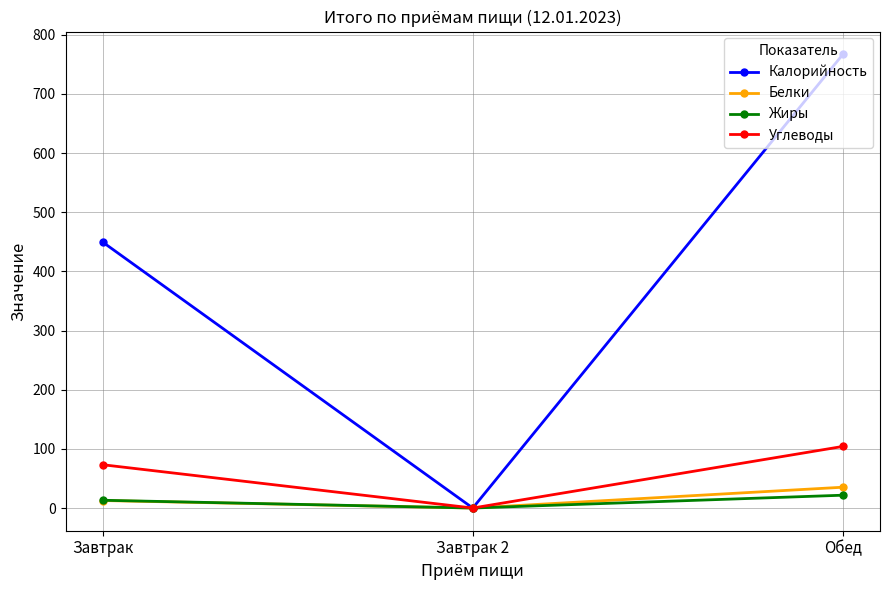

Which label corresponds to the largest value in the chart?

Обед